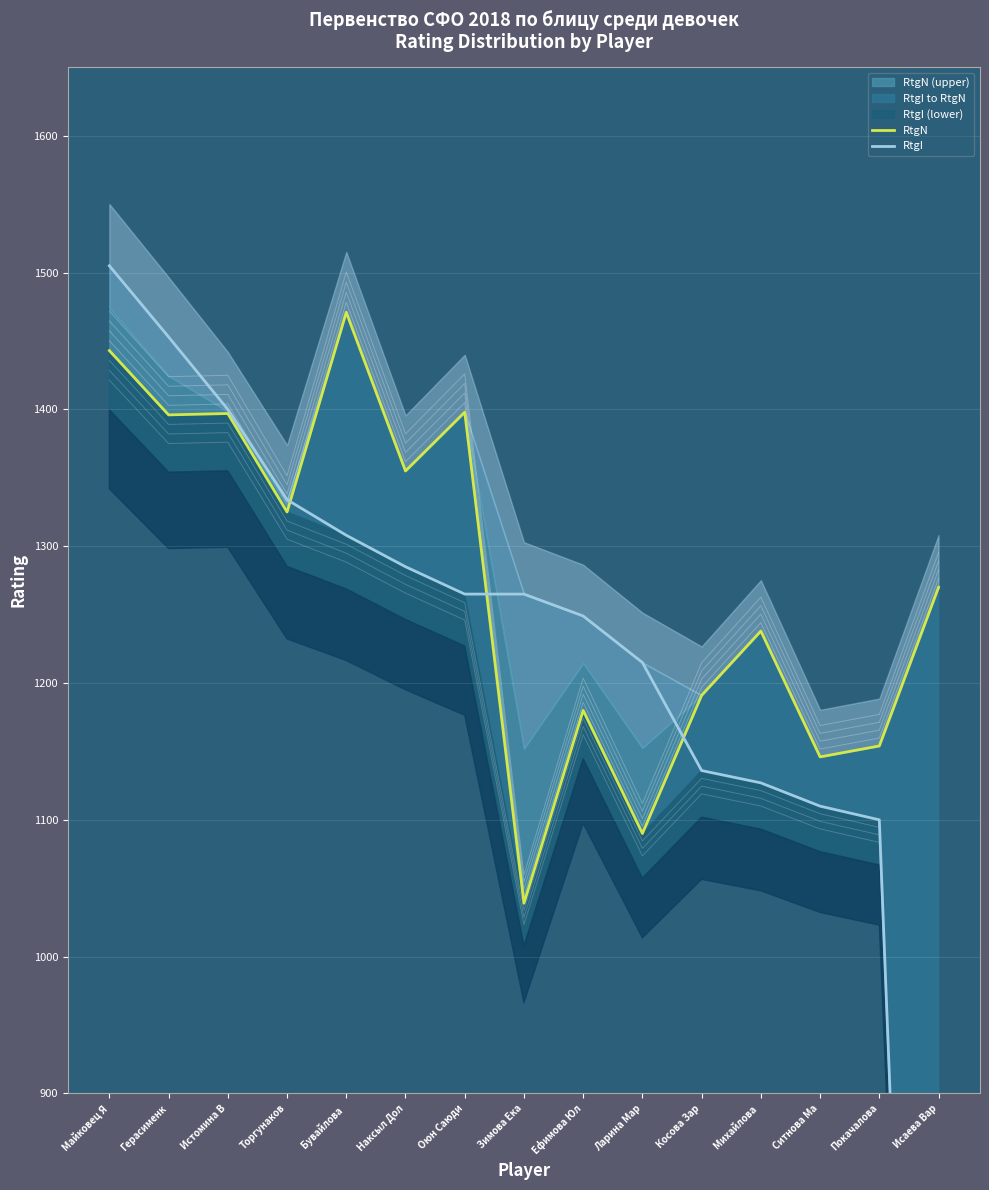

List the series in order of their overall mean, lowest first.

RtgI, RtgN